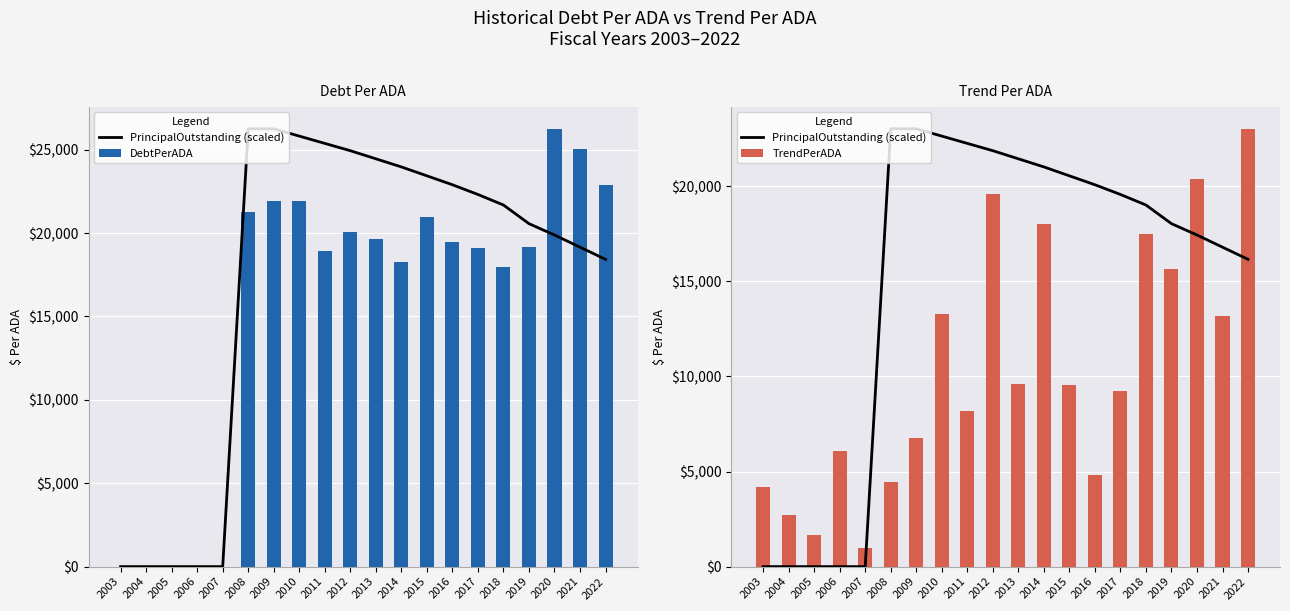

At which label does DebtPerADA first exceed 19462?

2008